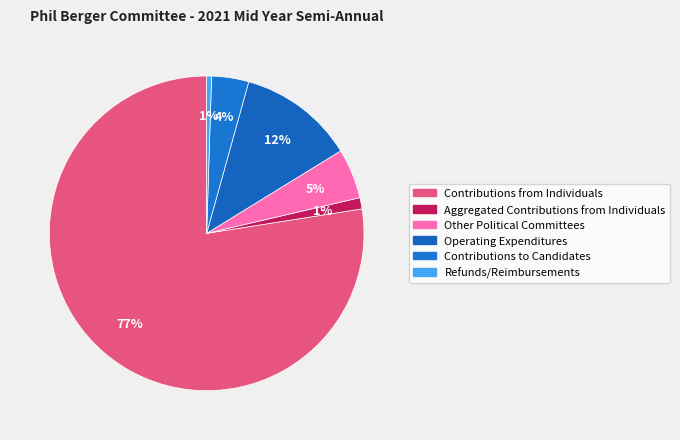

Count the number of slices in the pie.

6